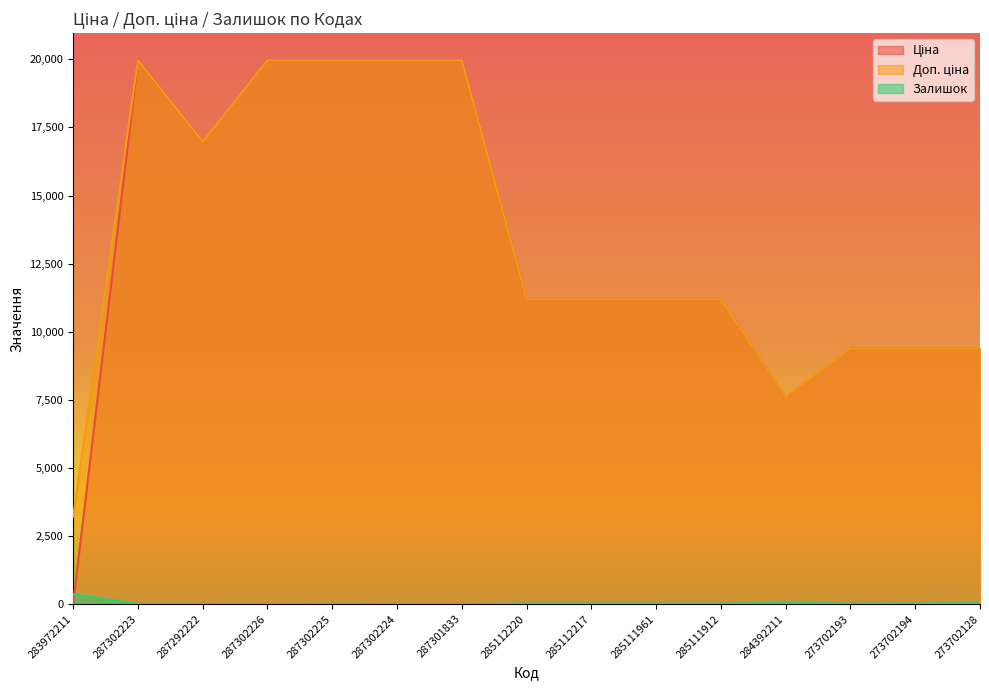

At which label is Ціна closest to 9998?

273702193